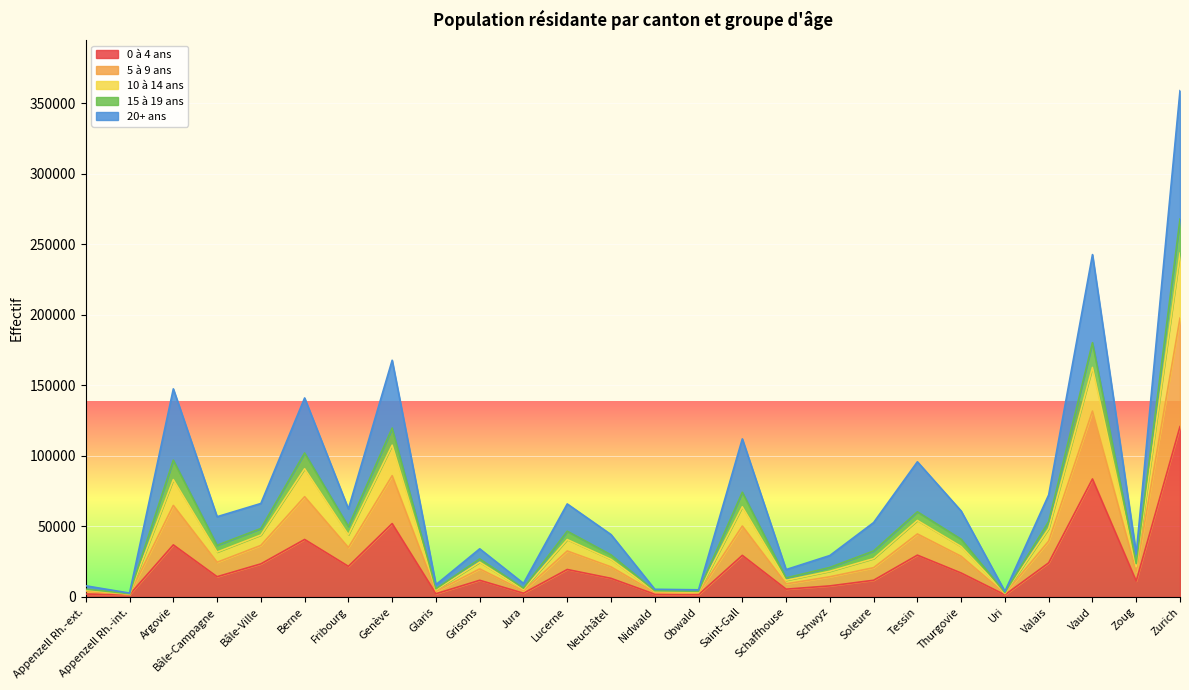

The value of 0 à 4 ans at Zoug is 11235. True or false?

True